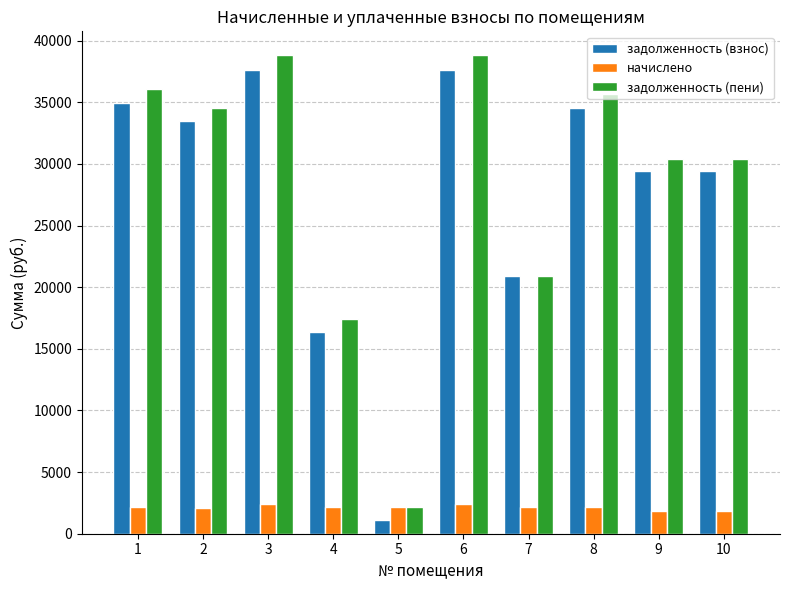

What is the value of the задолженность (пени) bar at the 2nd from the left?

34570.3